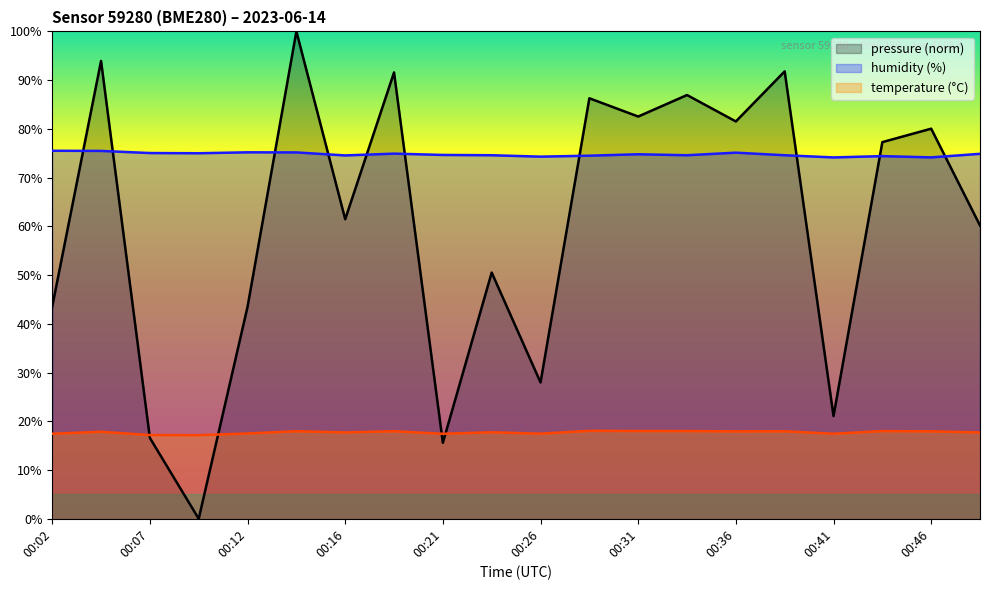

What is the average value of the pressure_norm series?

60.6